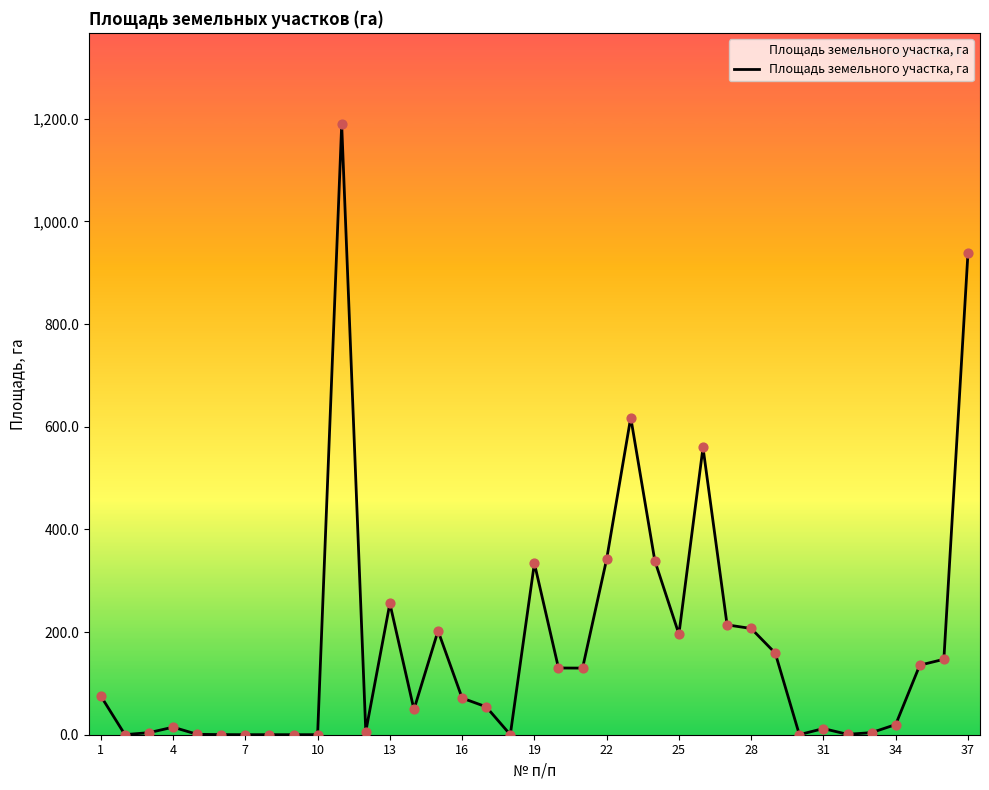

What is the greatest value displayed?

1189.1